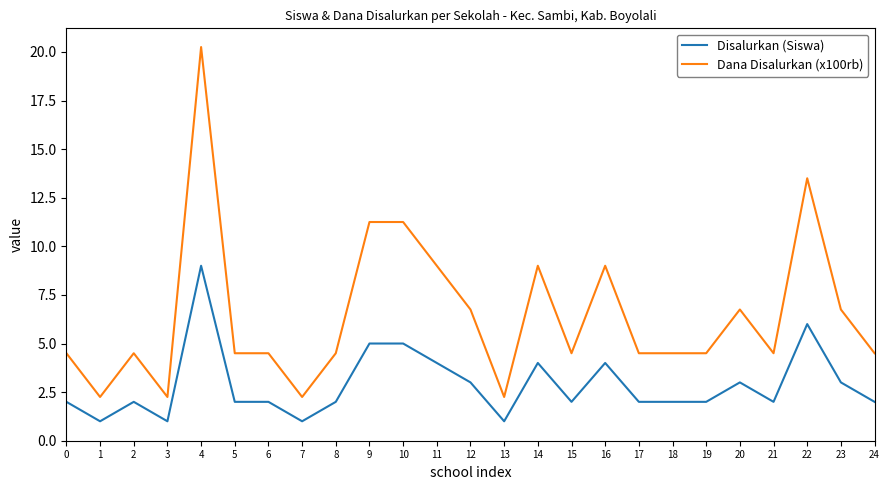

What is the difference between the highest and lowest values at 24?

2.5